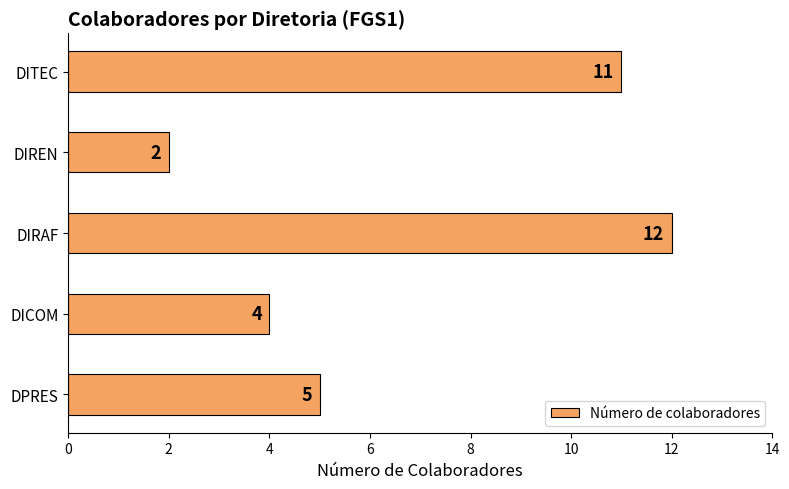

What is the average value?

7